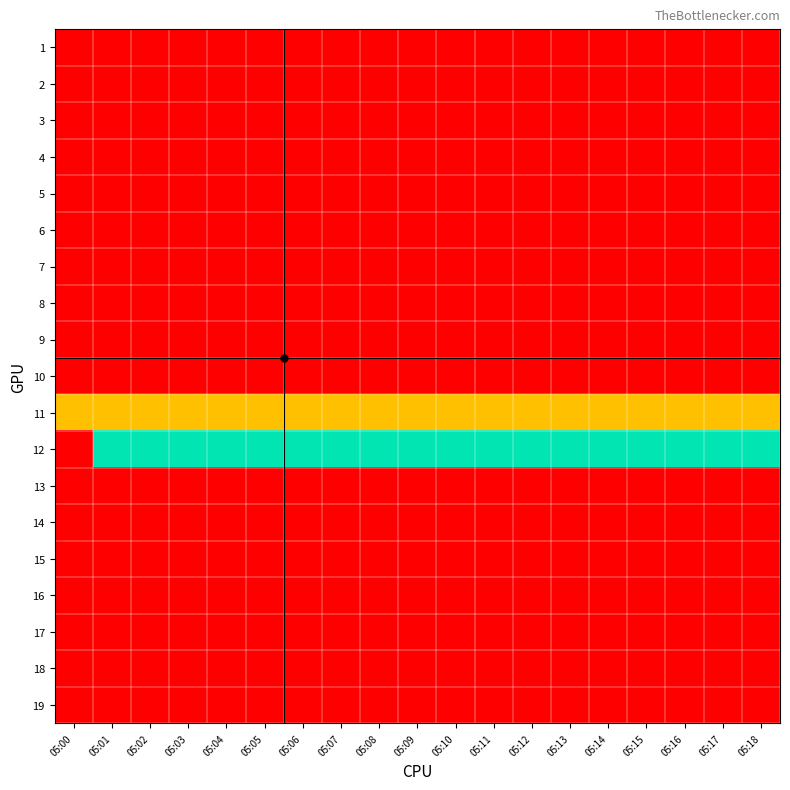

At 05:15, list the series in order from largest to smallest.

12, 11, 1, 2, 3, 4, 5, 6, 7, 8, 9, 10, 13, 14, 15, 16, 17, 18, 19